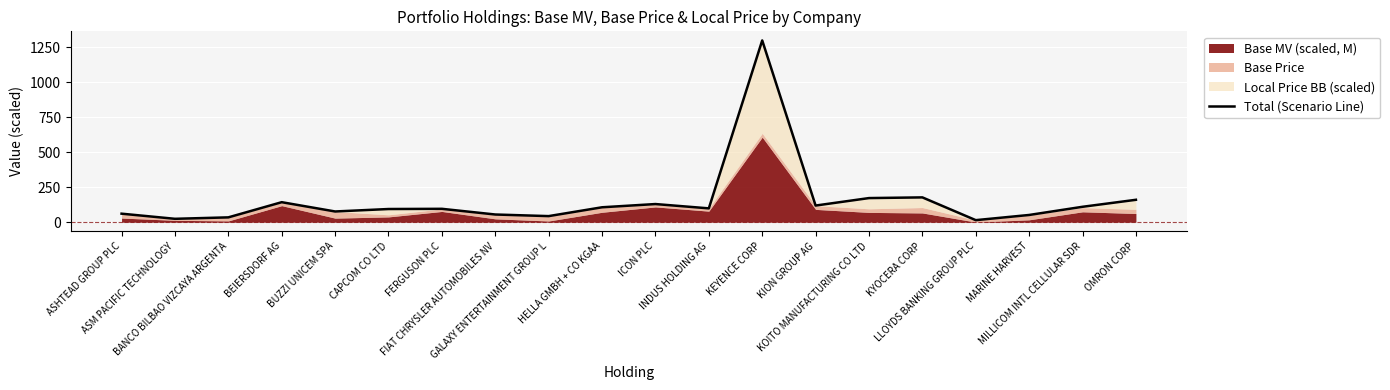

What is the ratio of the value at MARINE HARVEST to the value at FERGUSON PLC?

0.5